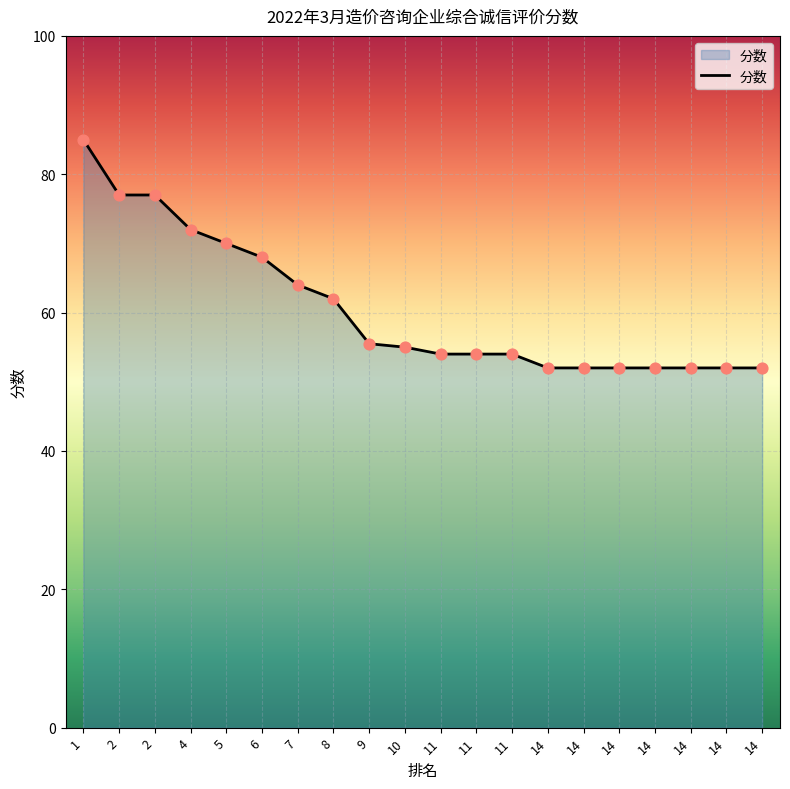

What is the ratio of the value at 14 to the value at 6?

0.8